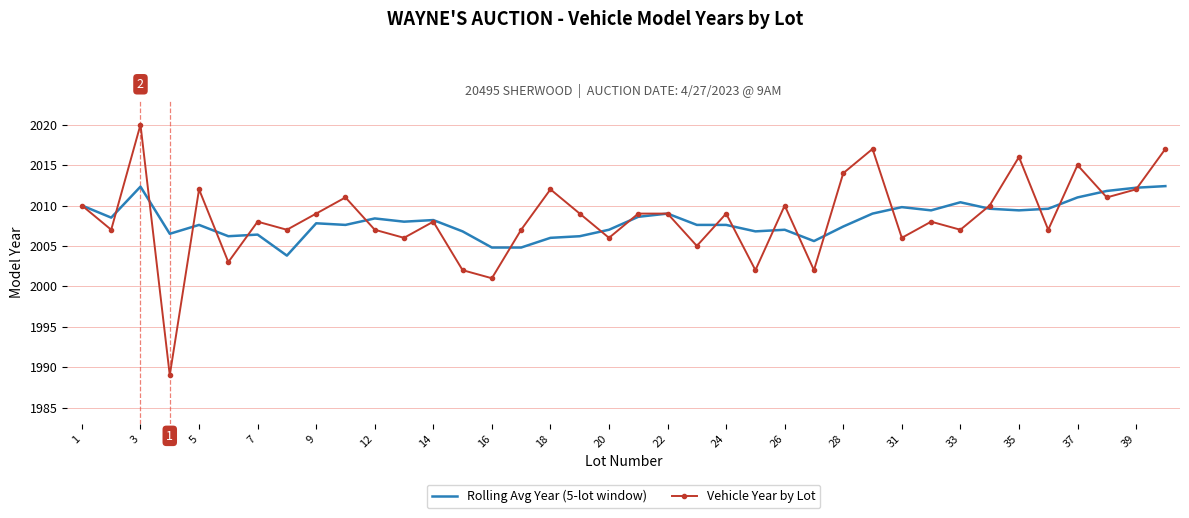

What is the lowest value of the Rolling Avg Year (5-lot window) series?

2003.8